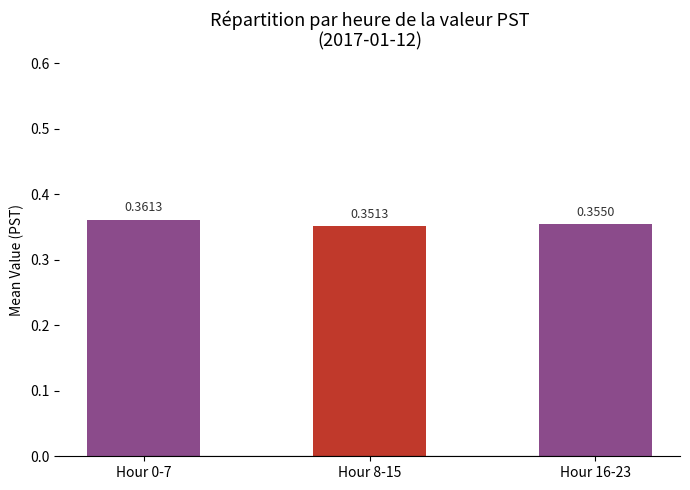

The value at Hour 8-15 is 0.5. True or false?

False